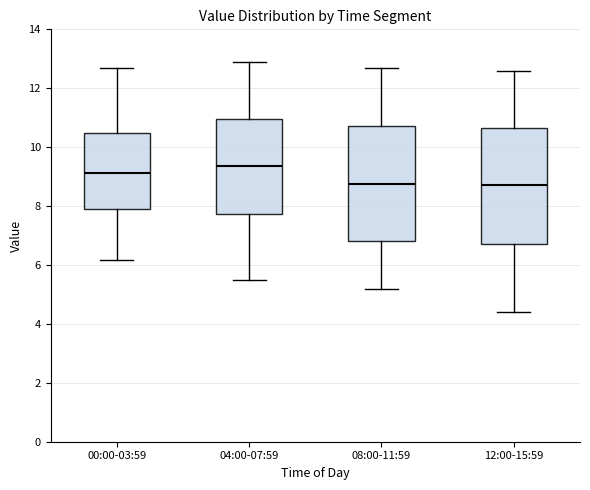

Which box has the highest median line?

04:00-07:59